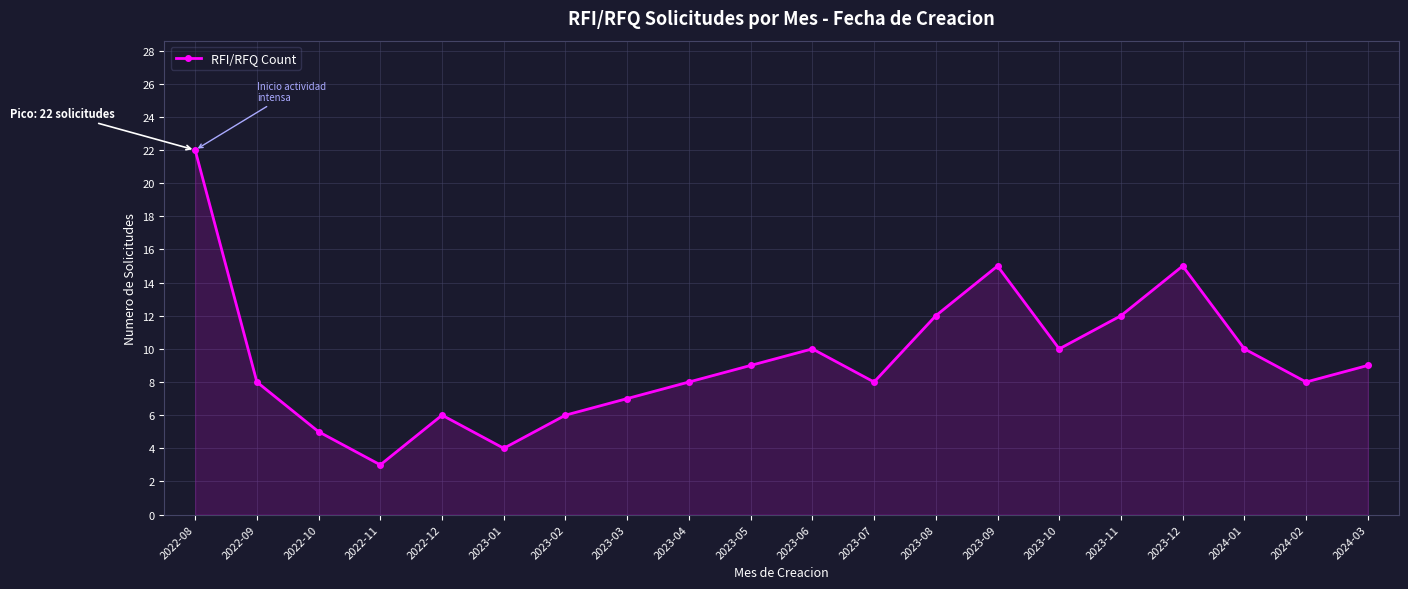

How many lines are shown in the chart?

1